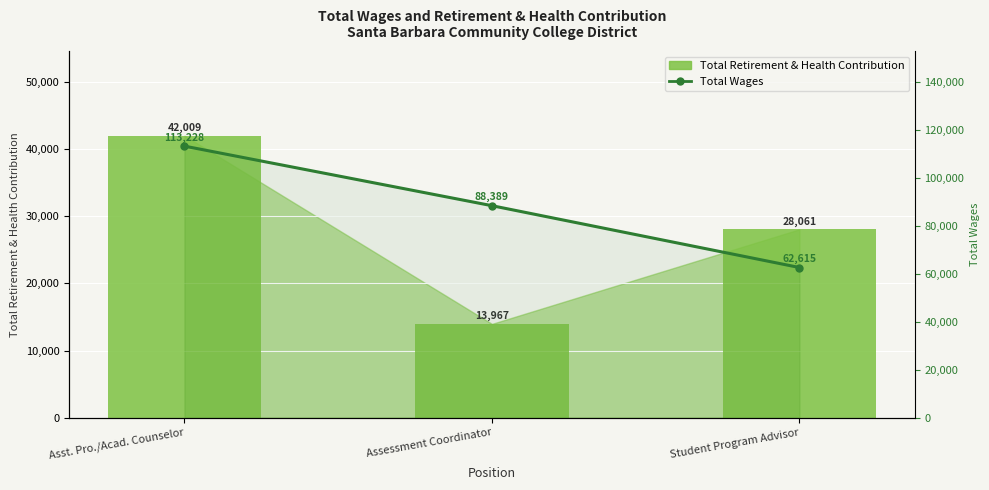

The value of Total Retirement & Health Contribution at Student Program Advisor is 28061. True or false?

True